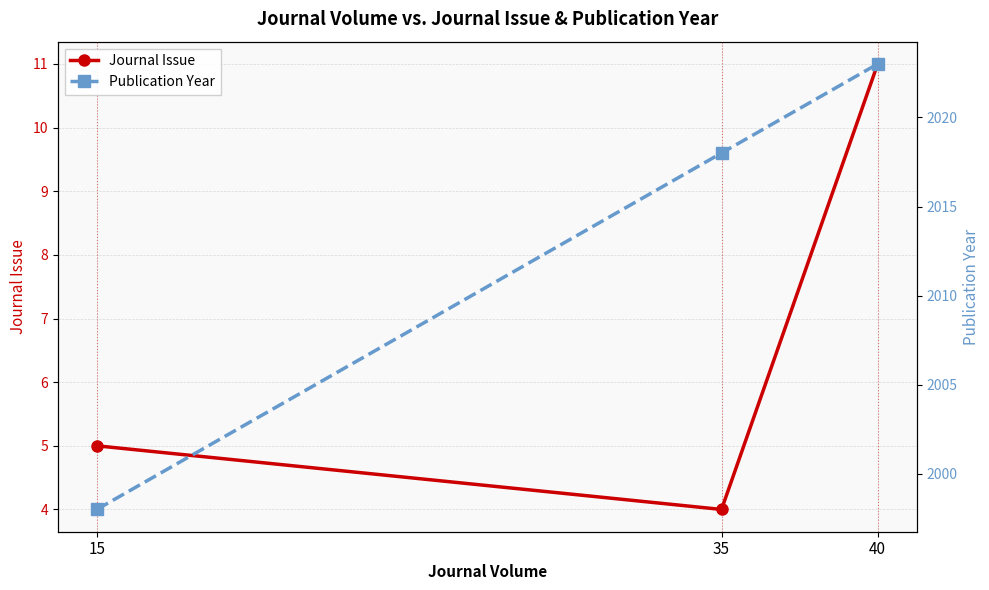

List the labels in order of Journal Issue value, smallest first.

35, 15, 40